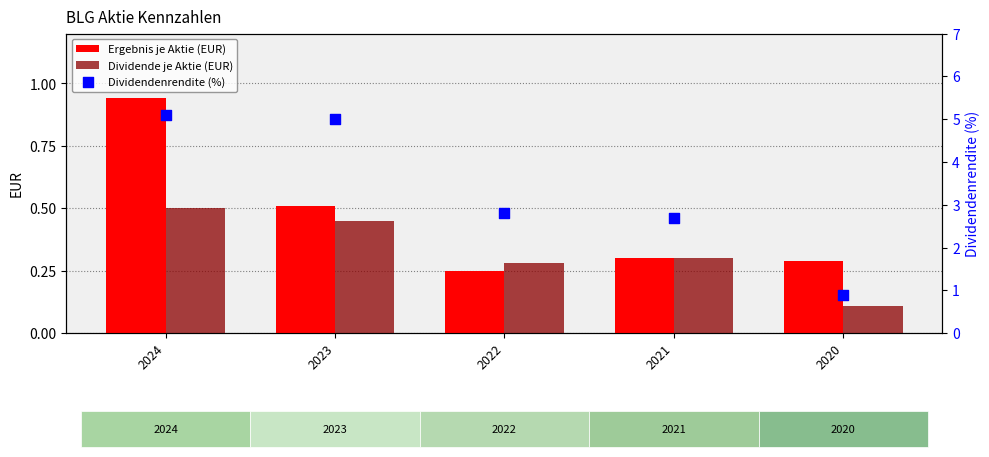

Which series has the widest spread of Y values?

Dividendenrendite (%)